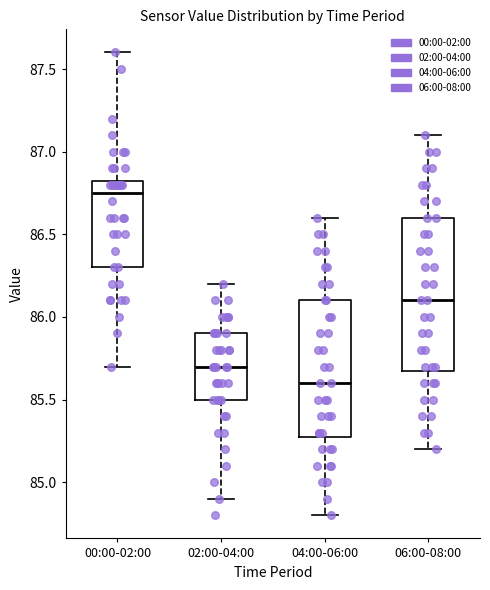

Reading left to right, transcribe this box plot: for each box, give where its median line is, the range the box spans, and where its two whiskers end, as read against the y-axis. The values are not printed on the chart, so give them approximately, as read against the axis.

00:00-02:00: median 86.75, box 86.30 to 86.85, whiskers 85.70 to 87.60
02:00-04:00: median 85.70, box 85.50 to 85.90, whiskers 84.90 to 86.20
04:00-06:00: median 85.60, box 85.30 to 86.10, whiskers 84.80 to 86.60
06:00-08:00: median 86.10, box 85.70 to 86.60, whiskers 85.20 to 87.10